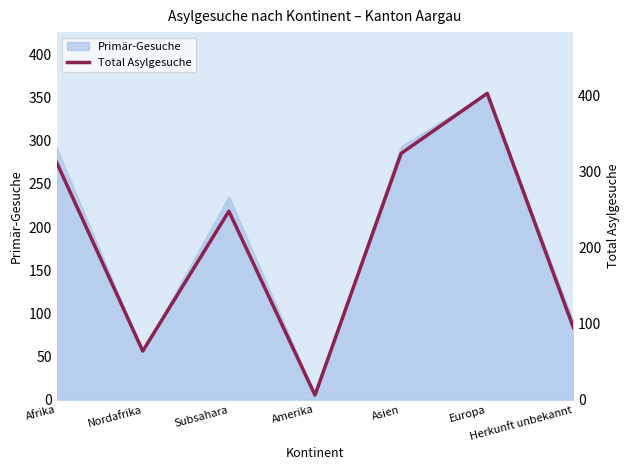

At which category does the data reach its first local valley?

Nordafrika